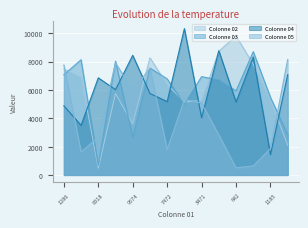

What is the difference between the Colonne 04 values at 642 and 9574?

3294